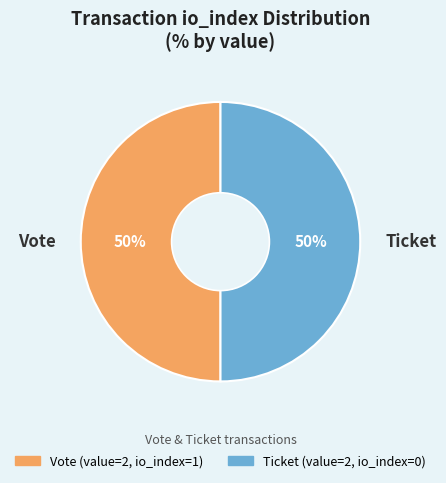

What percentage is the Vote slice, to the nearest percent?

50%